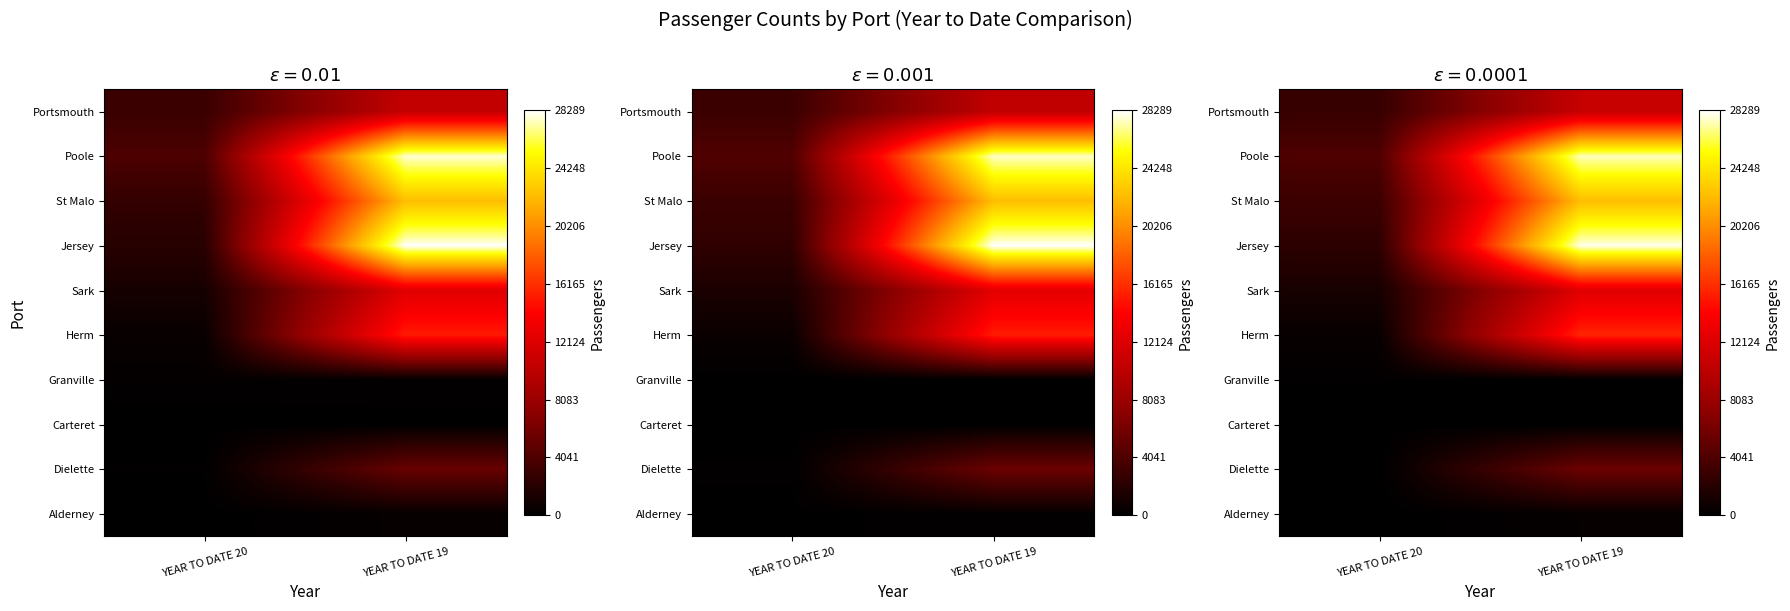

Which category has the lowest value across all series?

YEAR TO DATE 20